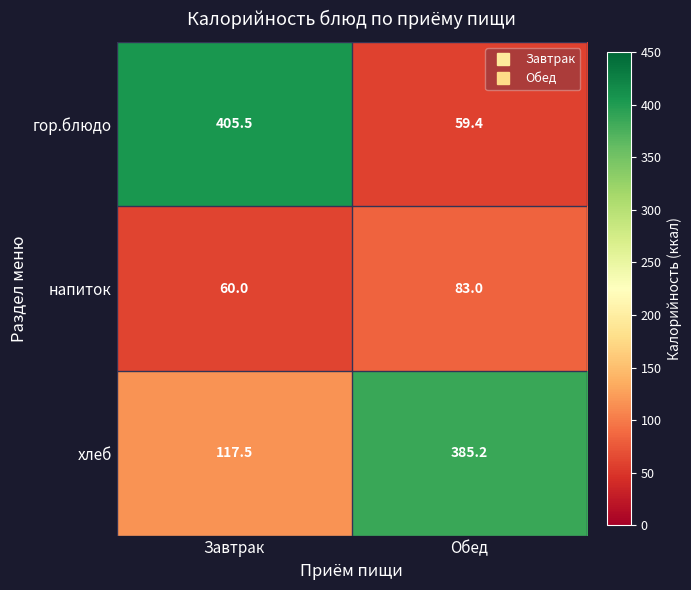

Count the number of categories in the chart.

2